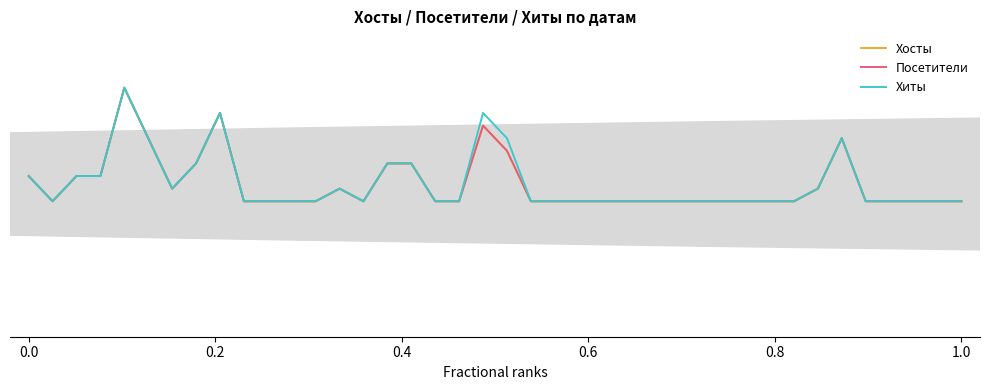

Is this an area chart (filled region under the line)?

No